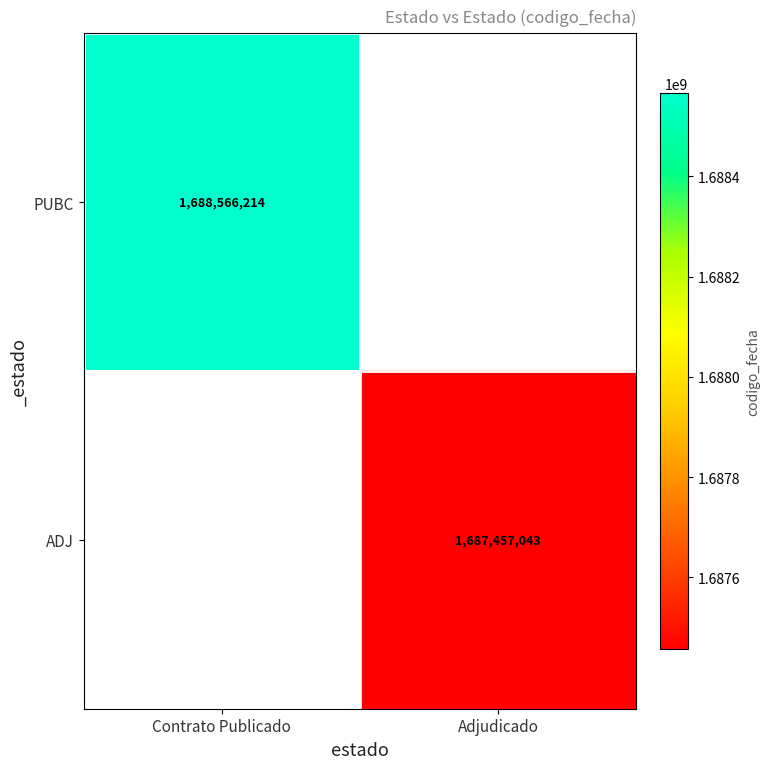

The value of PUBC at Contrato Publicado is 1688566214. True or false?

True